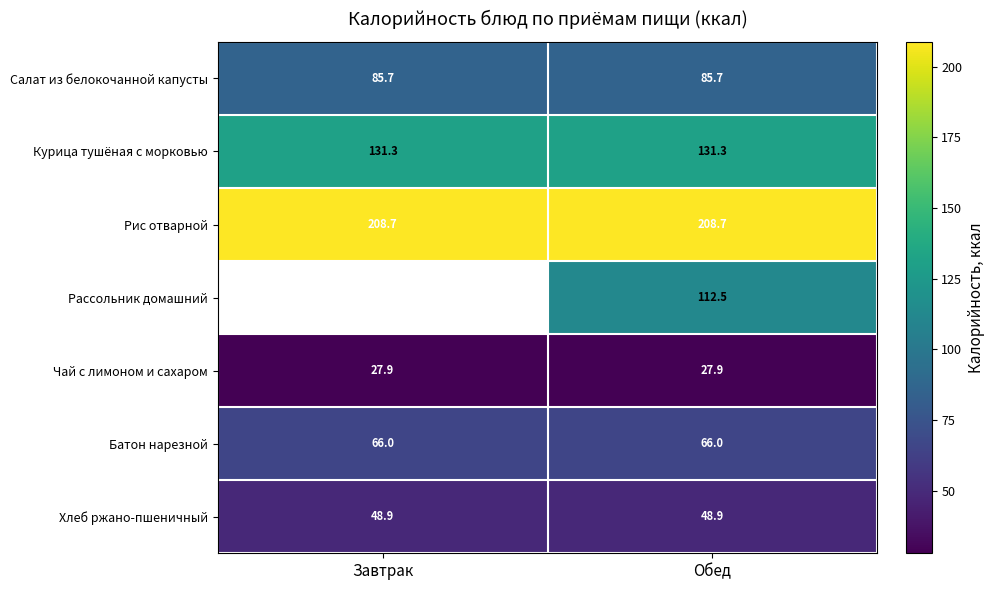

Read the Салат из белокочанной капусты value at Завтрак.

85.7